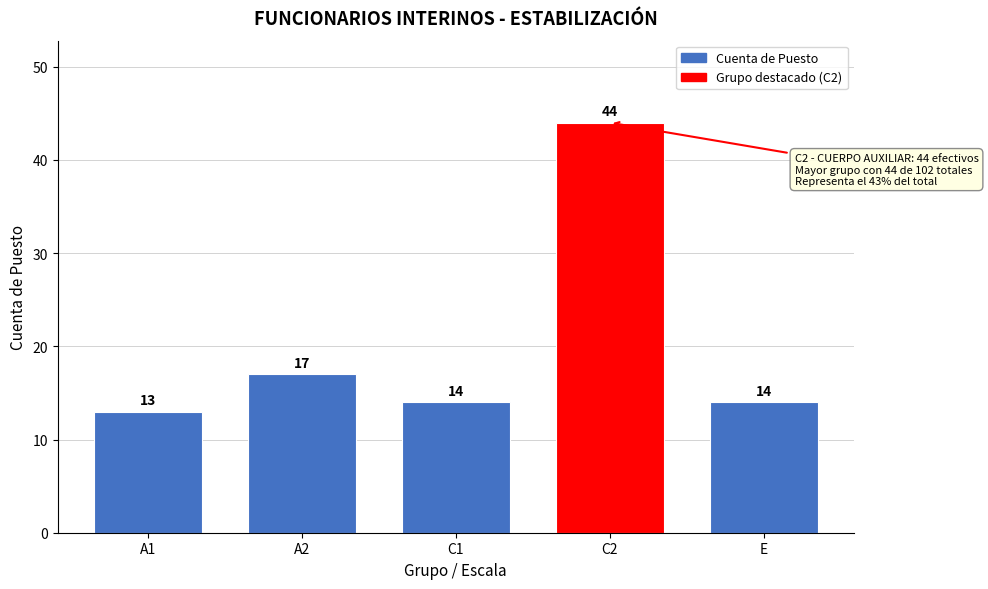

Reading right to left, transcribe all the data shown in this chart.

E=14	C2=44	C1=14	A2=17	A1=13